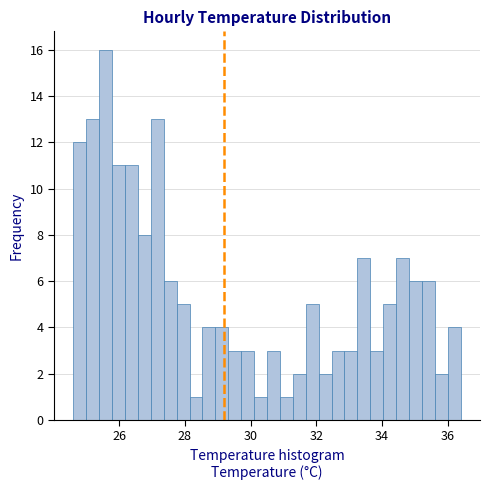

Read against the x-axis, roughly where is the centre of the tallest bar?

25.6